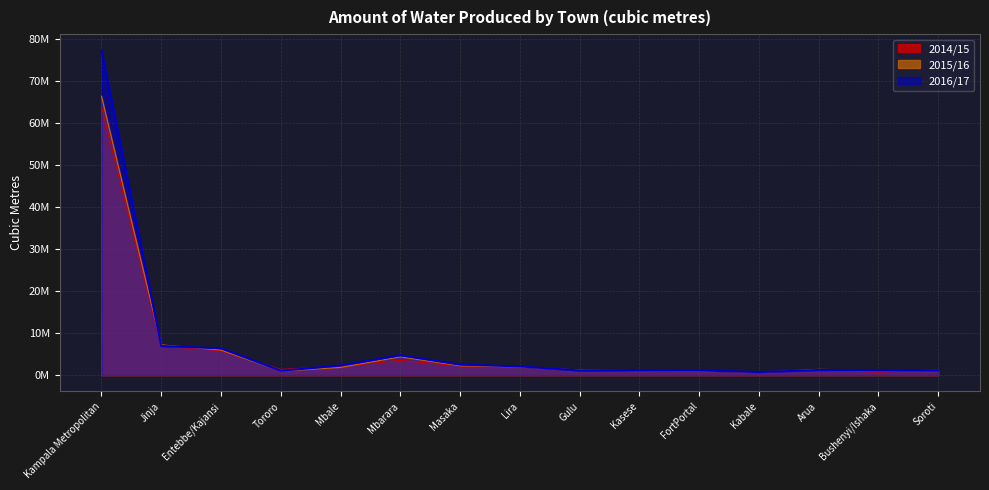

Does the chart have visible grid lines?

Yes